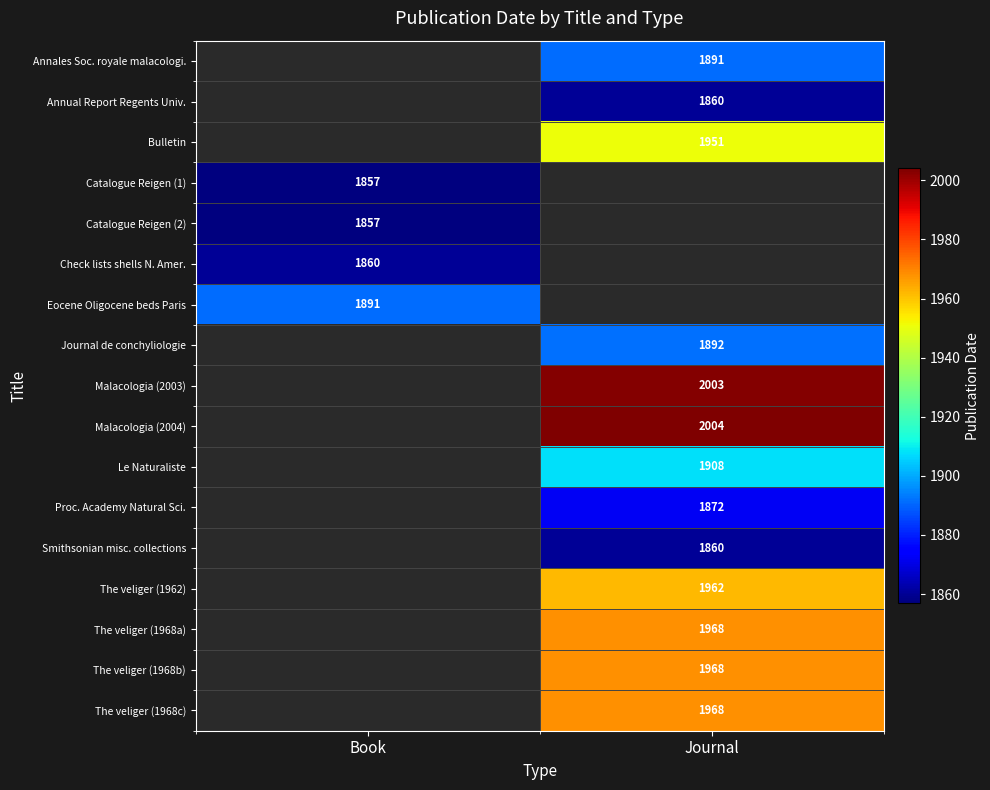

Is it true that The veliger (1968c) equals 1968 at Journal?

True